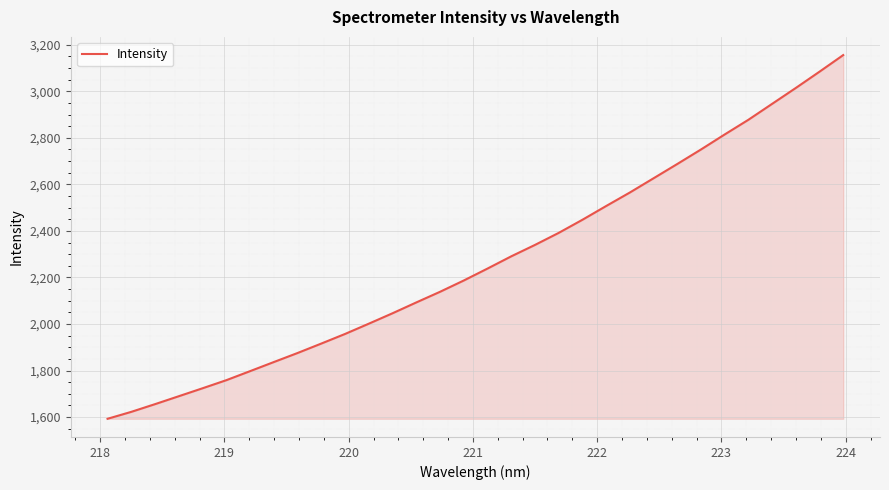

What is the difference between the maximum and minimum values?

1562.7